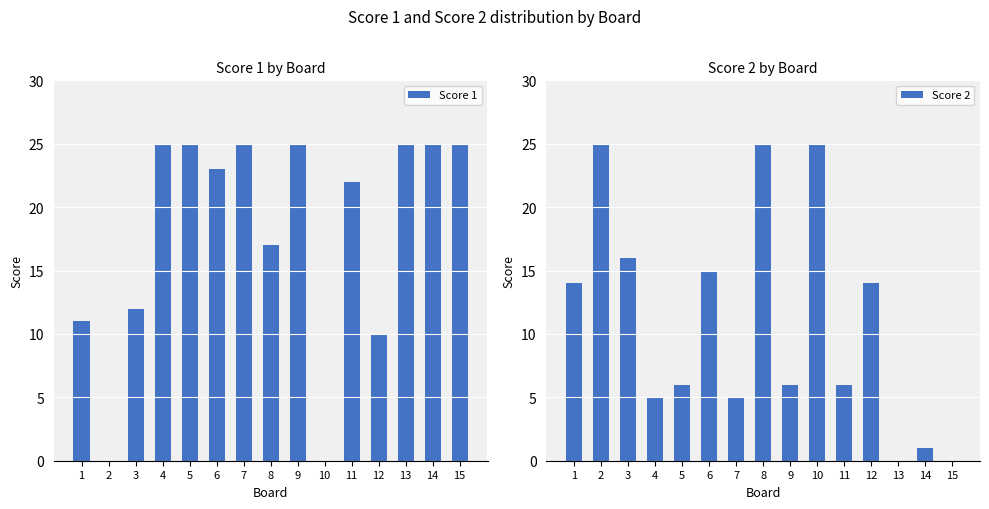

How many groups of bars are there?

15